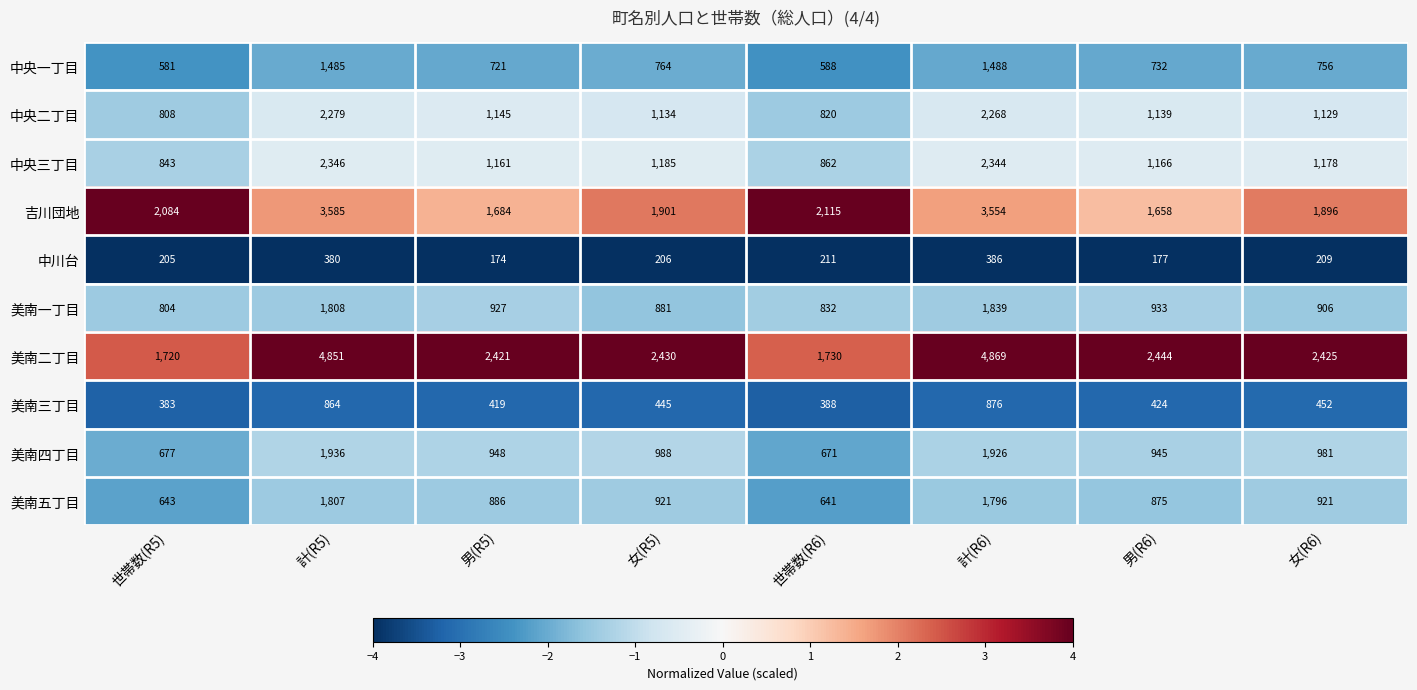

What is the spread (max minus min) of values at 男(R6)?

2267